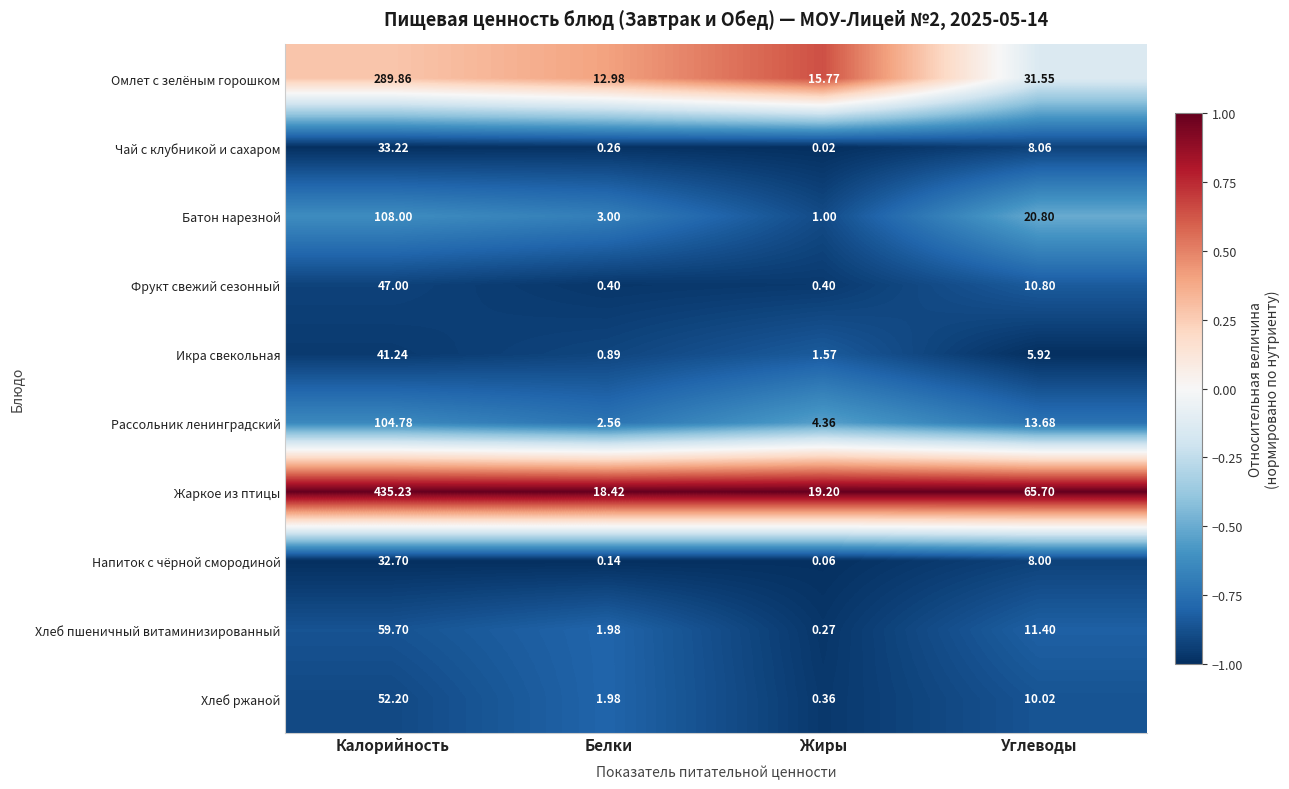

Count the number of data series in this chart.

10